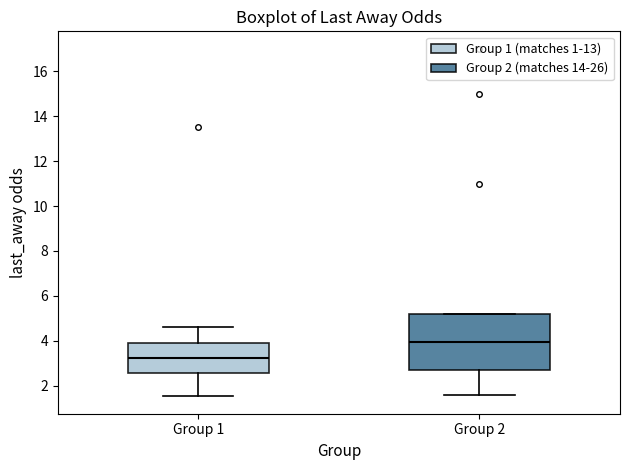

Which box is the tallest, from its lower edge to its upper edge?

Group 2